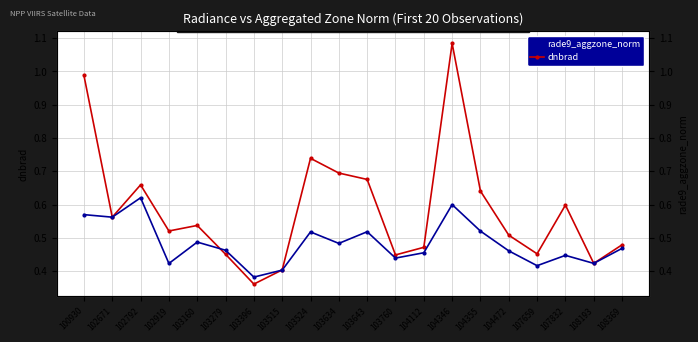

In dnbrad, how many points are higher than both neighbors (excluding endpoints)?

5